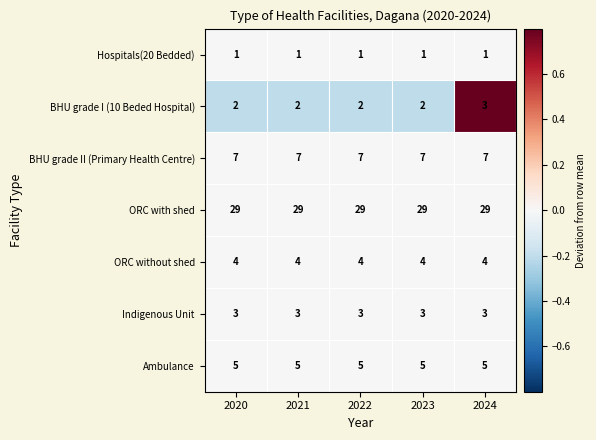

What is the total value across all series at 2021?

51